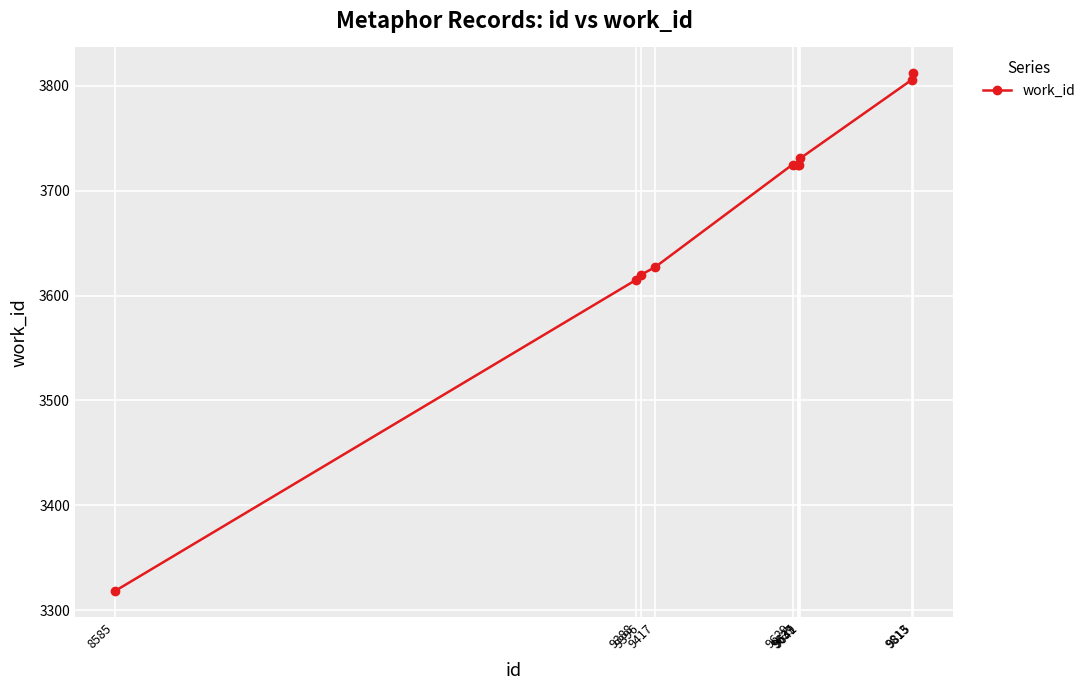

What is the smallest value displayed?

3318